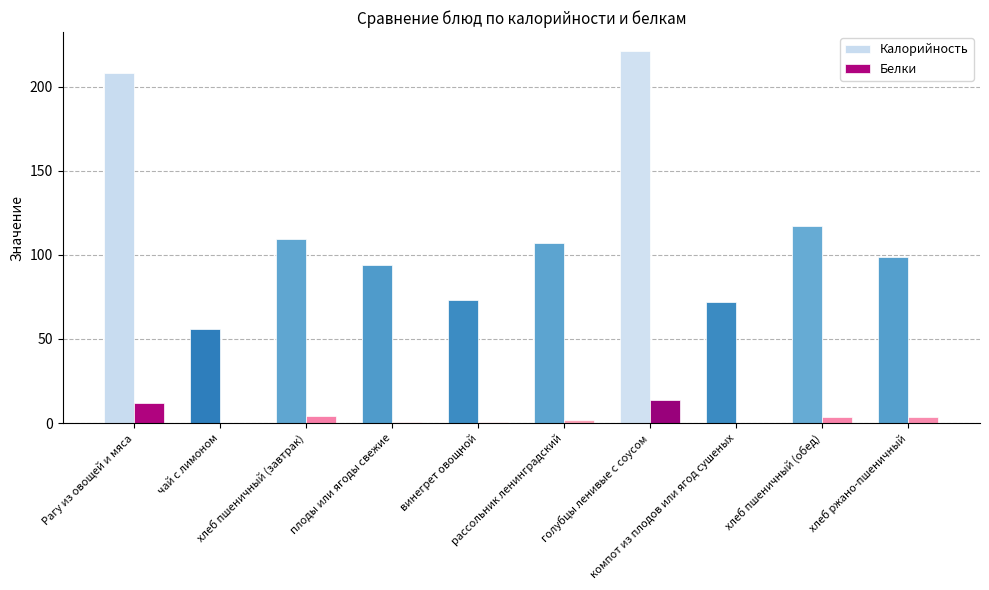

At which category is the sum across all series the highest?

голубцы ленивые с соусом